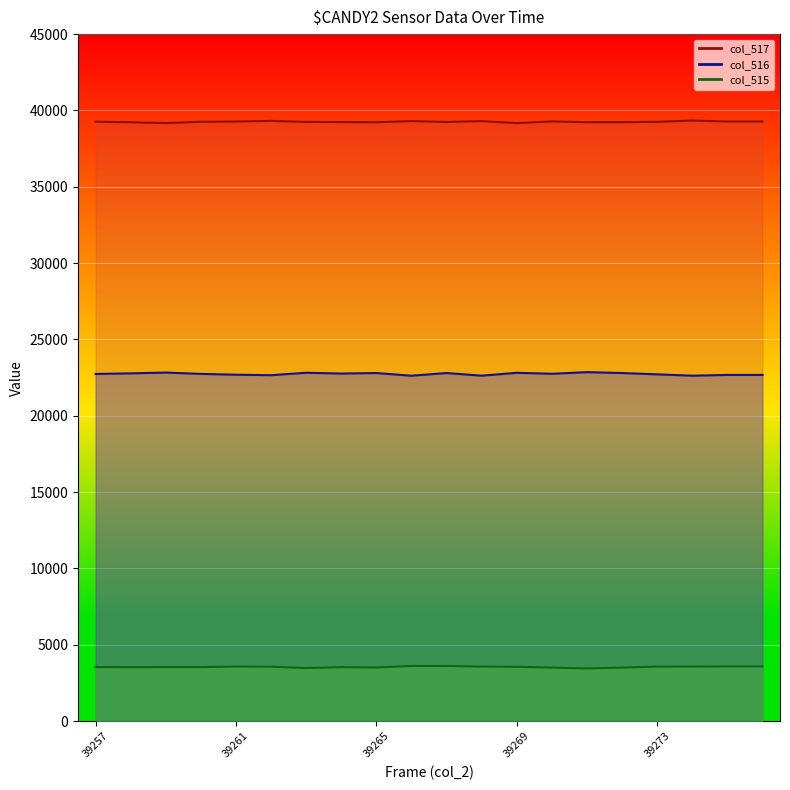

What is the lowest value of the col_517 line series?

39168